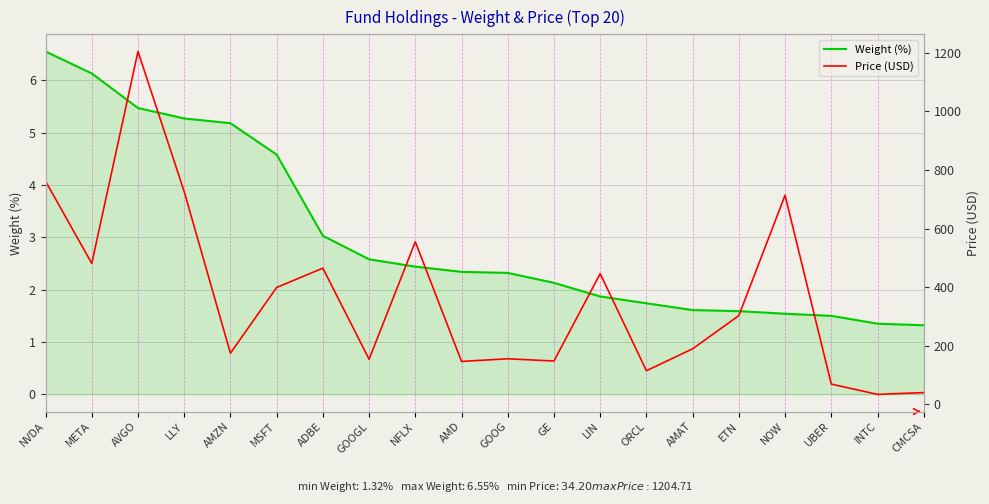

What is the total value across all series at INTC?

35.6